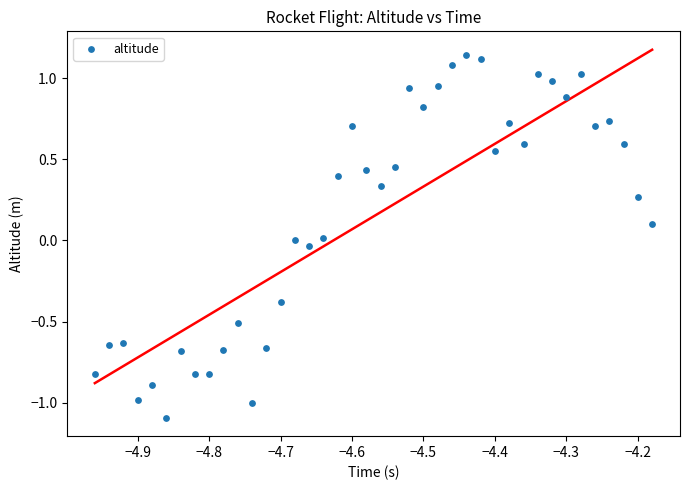

What is the range of X values (max minus min)?

0.8